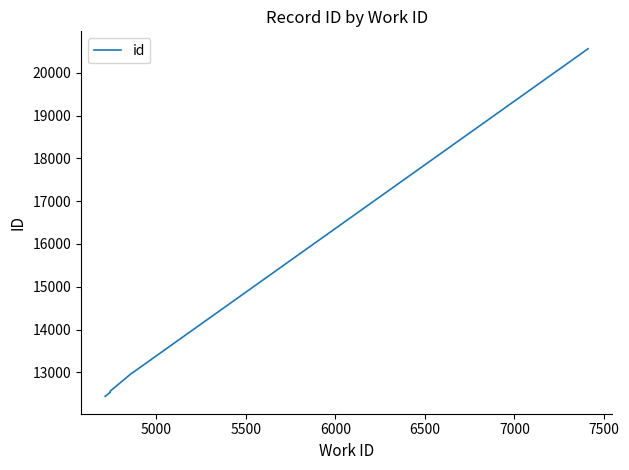

The value at 5000 is 5319. True or false?

False